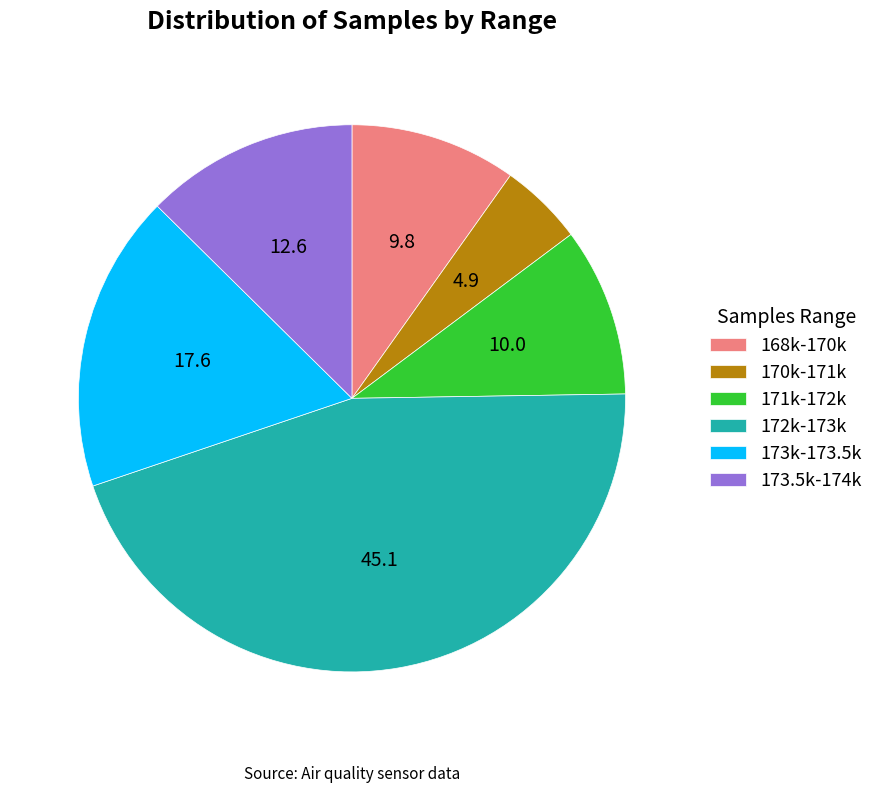

How many slices are in this pie chart?

6